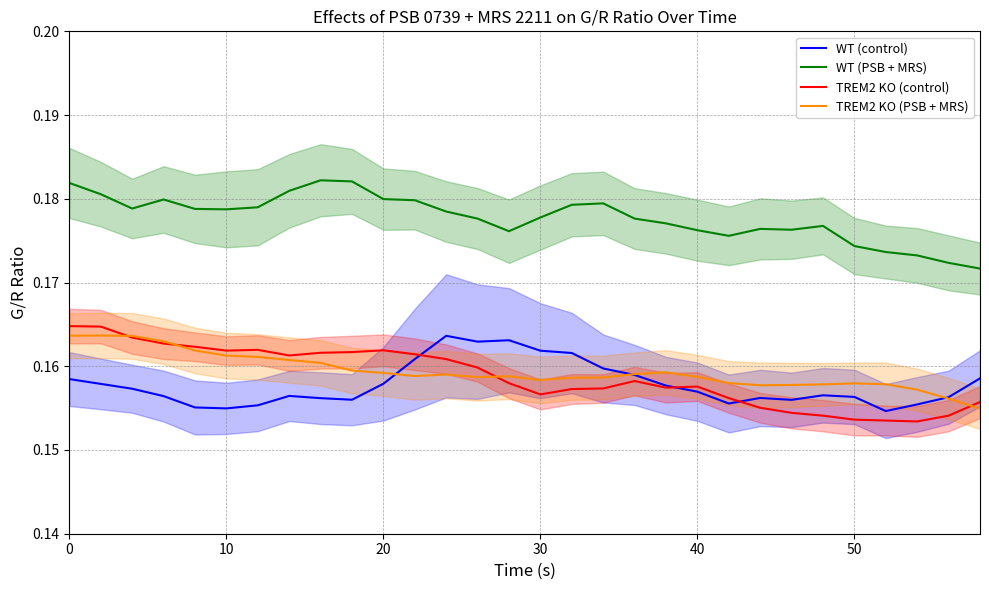

Does the chart have visible grid lines?

Yes